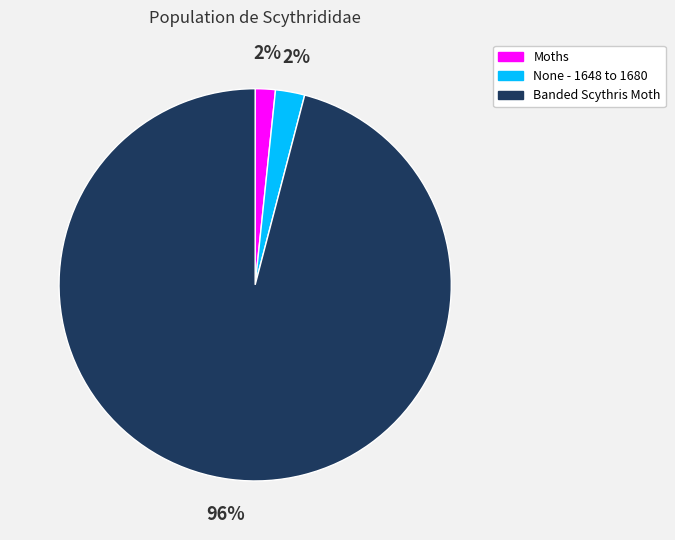

Combined, do None - 1648 to 1680 and Moths account for over 50%?

No